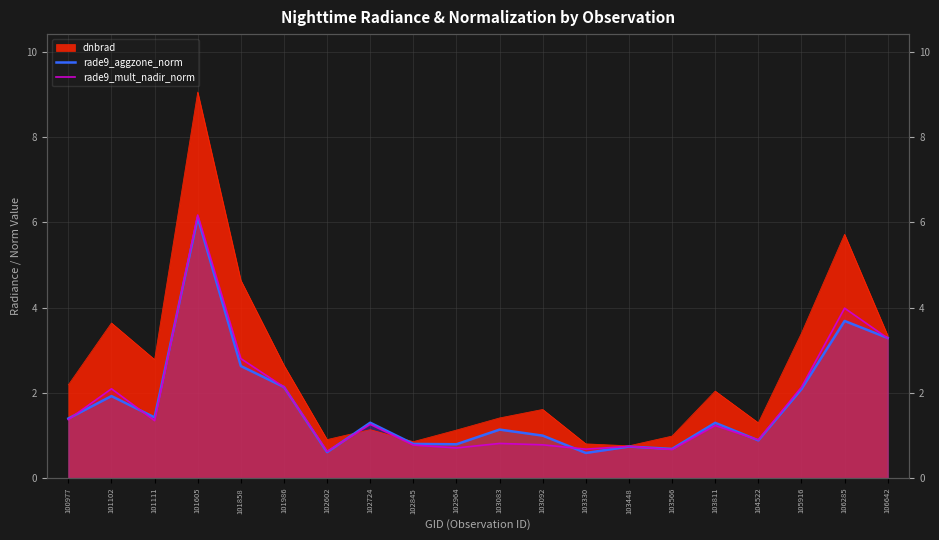

At which label is rade9_mult_nadir_norm closest to 3?

101858